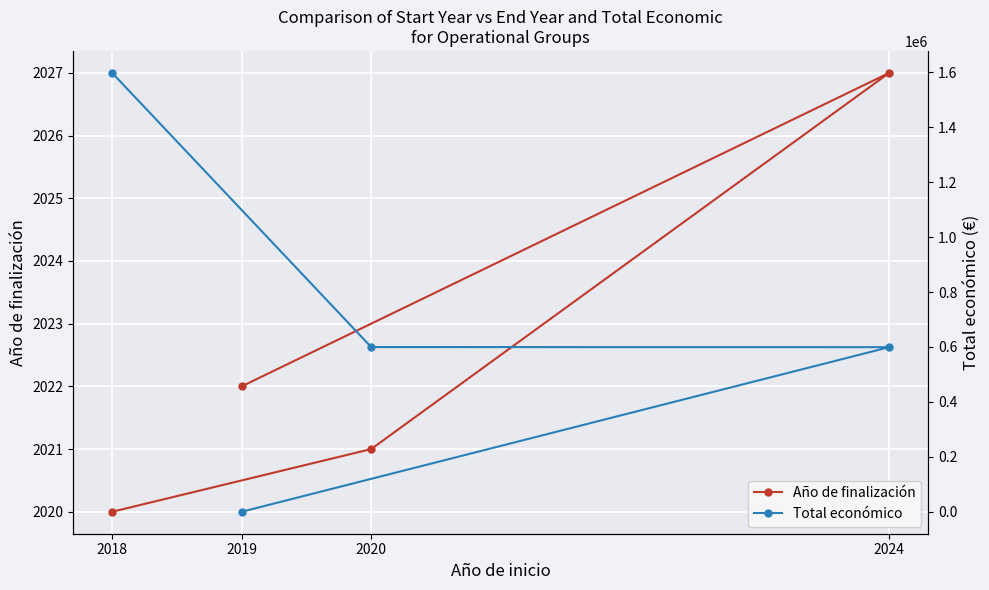

Which series changed the most between 2024 and 2020?

Total económico